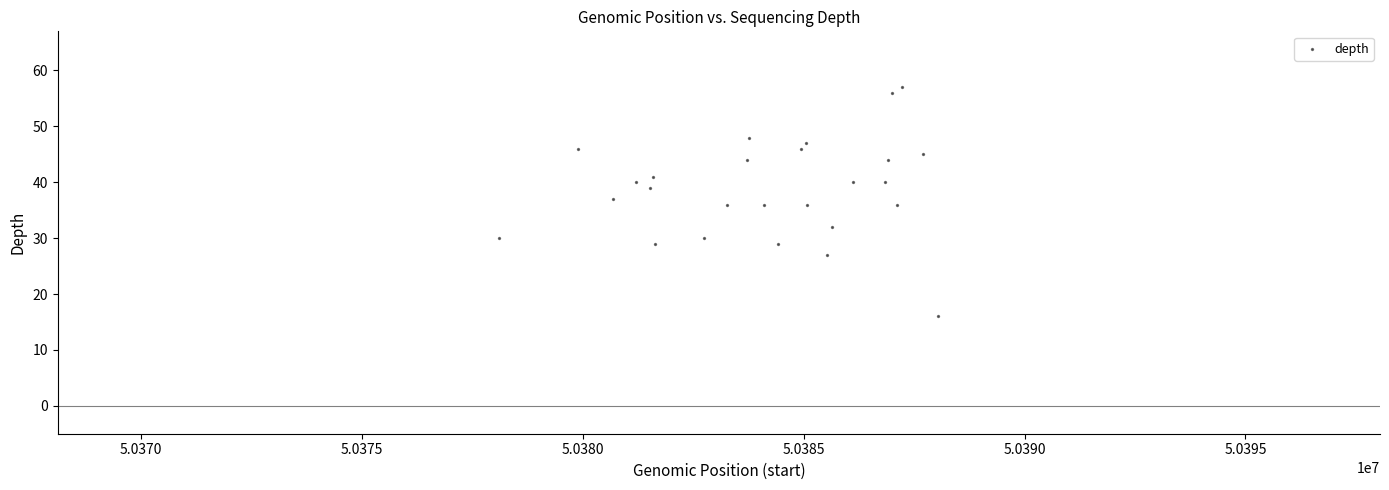

What is the range of Y values (max minus min)?

41